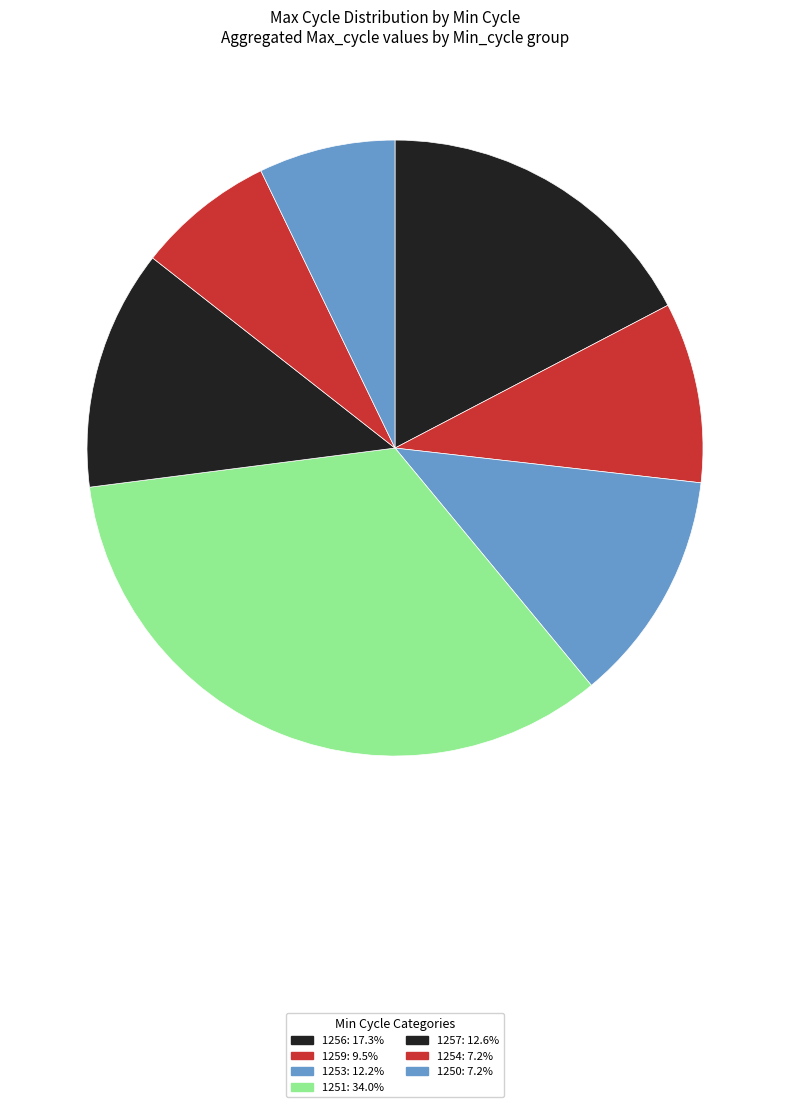

How many segments does this pie chart have?

7